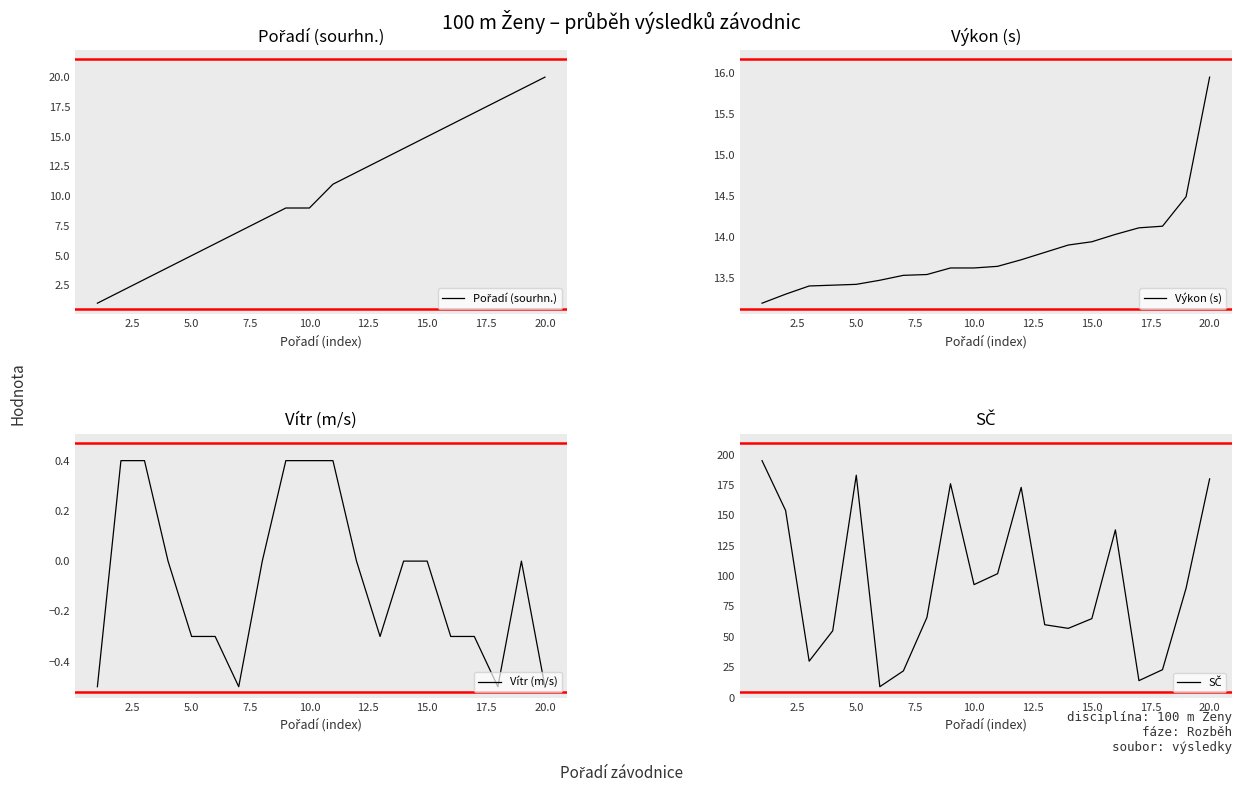

What is the maximum value for Vítr (m/s)?

0.4